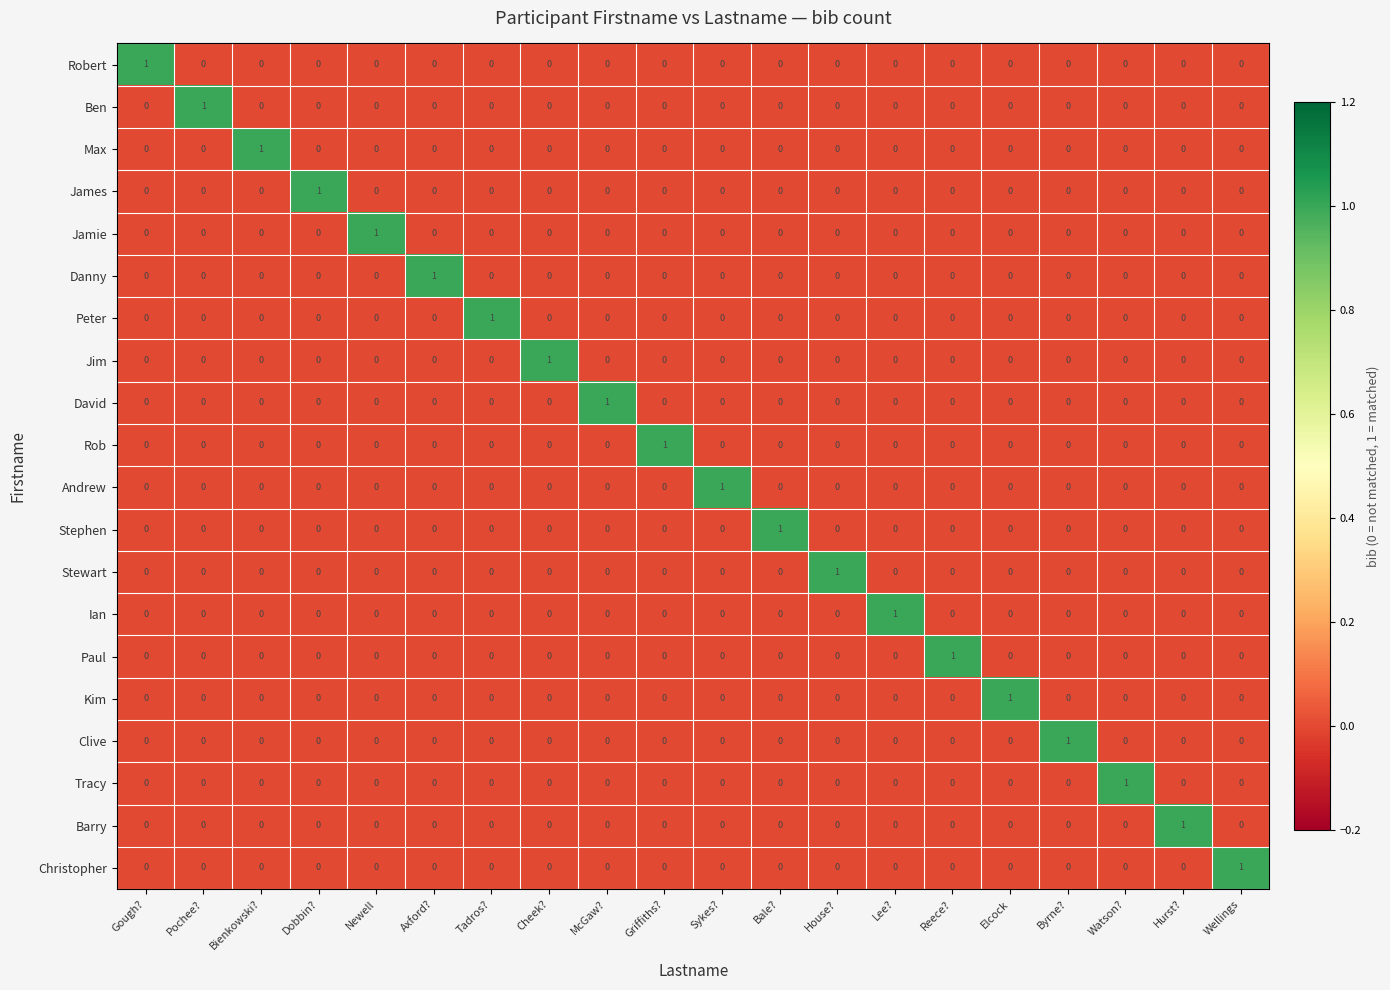

Is it true that Kim equals 0 at Dobbin??

True